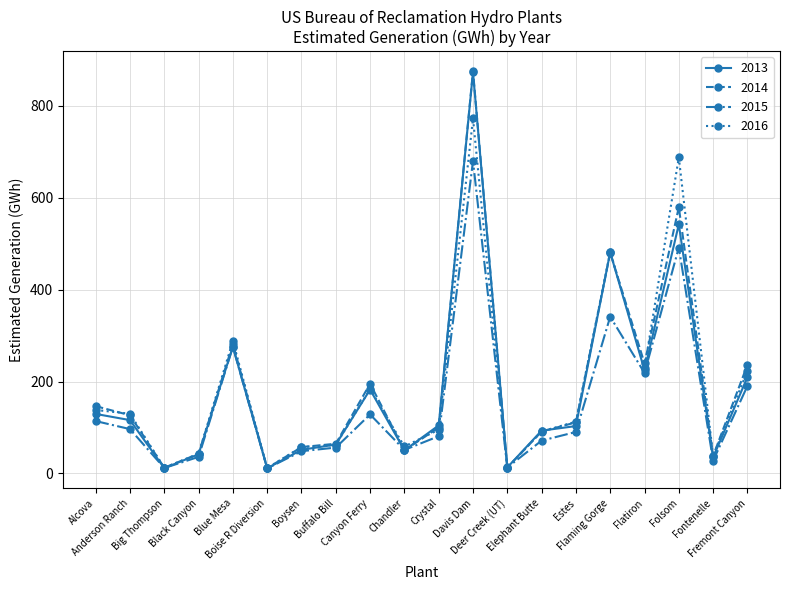

What is the highest value of the 2016 series?

772.9